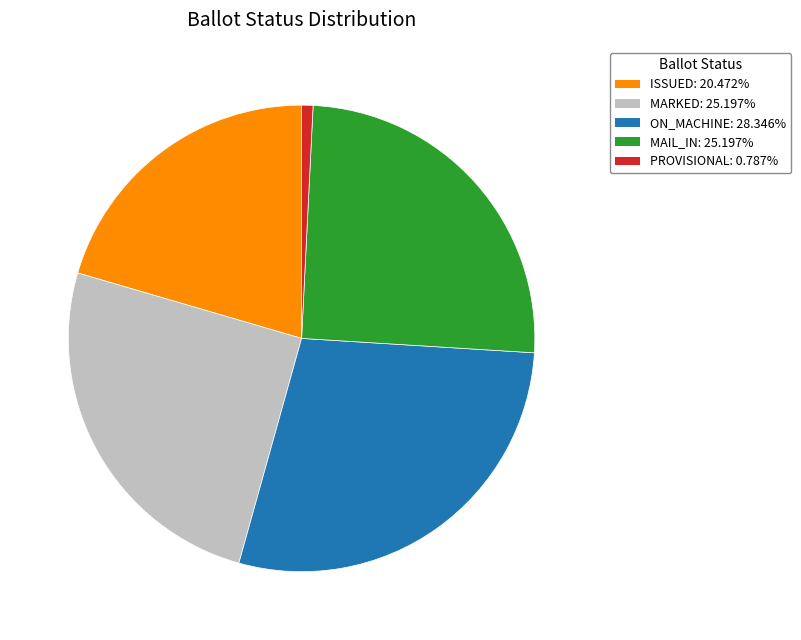

How many segments does this pie chart have?

5